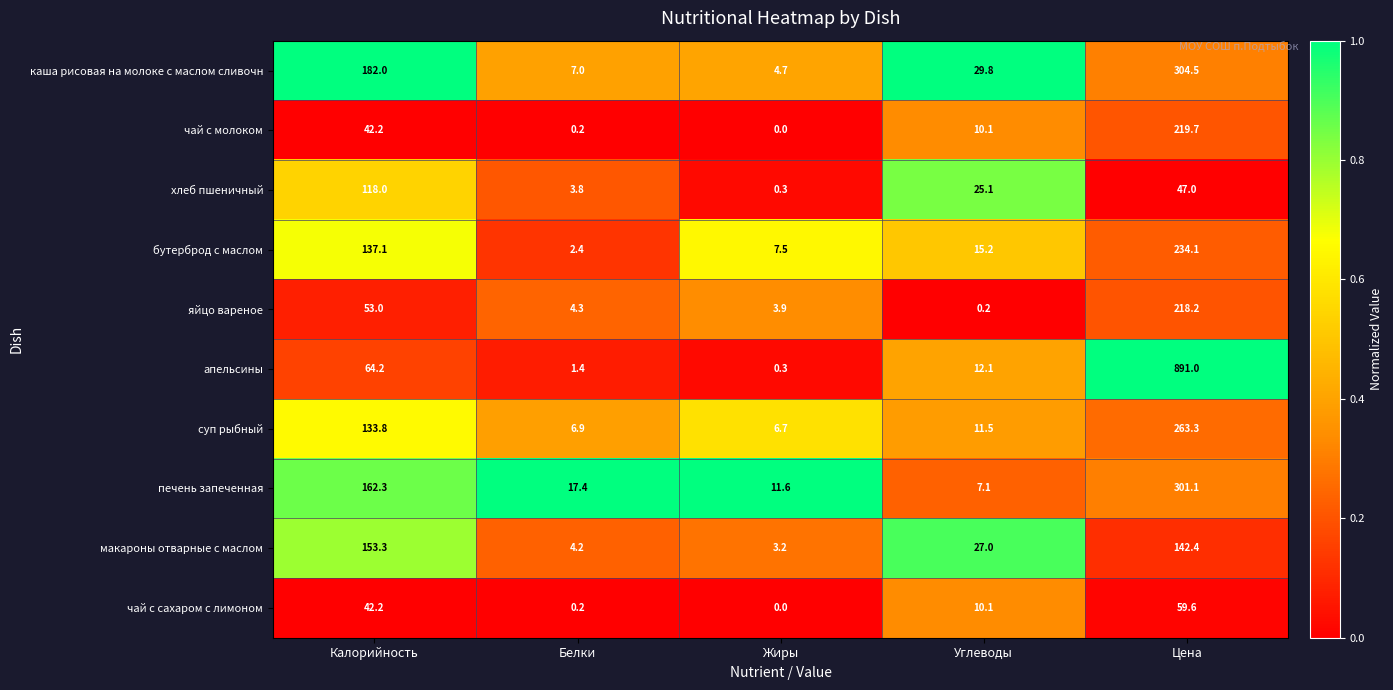

What is the difference between the яйцо вареное values at Жиры and Углеводы?

3.7